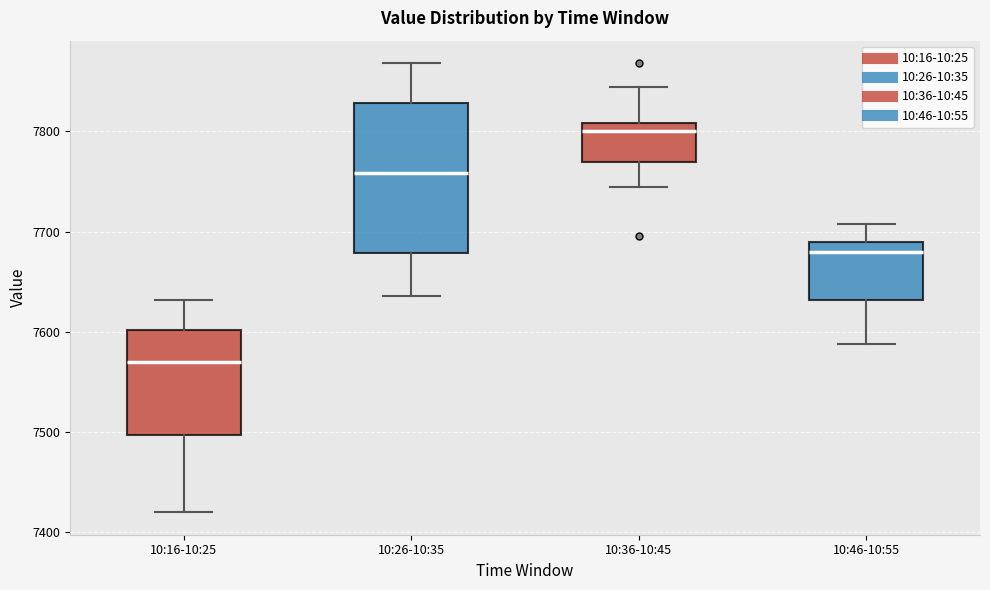

Reading left to right, read every box against the y-axis: the position of its median line, the range the box covers, and the ends of its whiskers. The values are not printed on the chart, so give them approximately, as read against the axis.

10:16-10:25: median 7570, box 7500 to 7600, whiskers 7420 to 7630
10:26-10:35: median 7760, box 7680 to 7830, whiskers 7640 to 7870
10:36-10:45: median 7800, box 7770 to 7810, whiskers 7740 to 7840
10:46-10:55: median 7680, box 7630 to 7690, whiskers 7590 to 7710